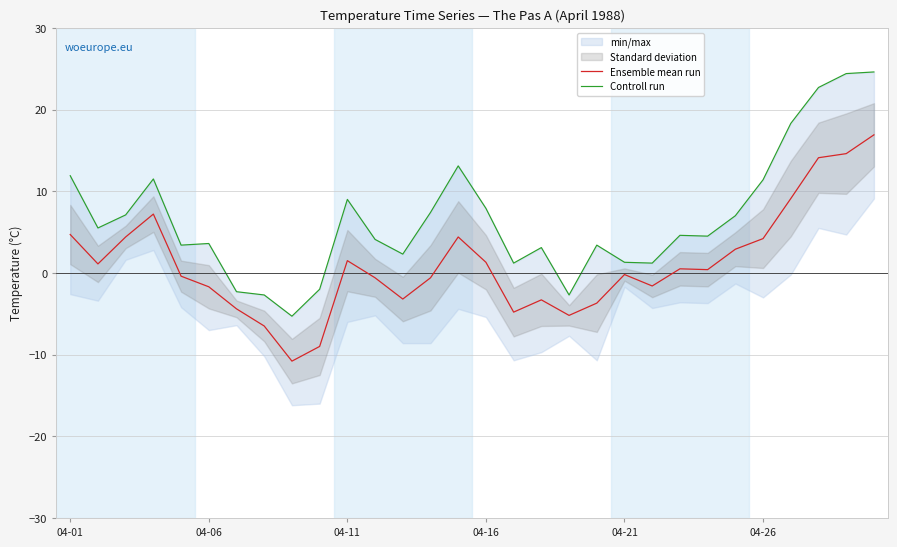

At which category is the sum across all series the highest?

29